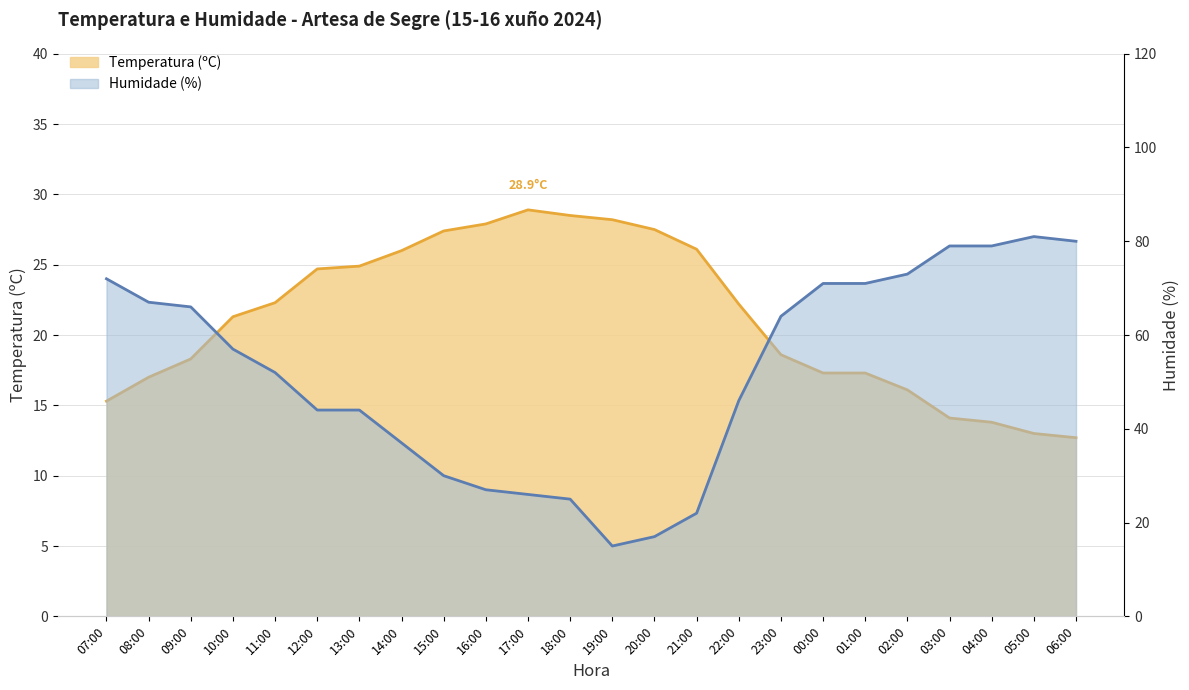

What is the greatest value displayed?

81.0